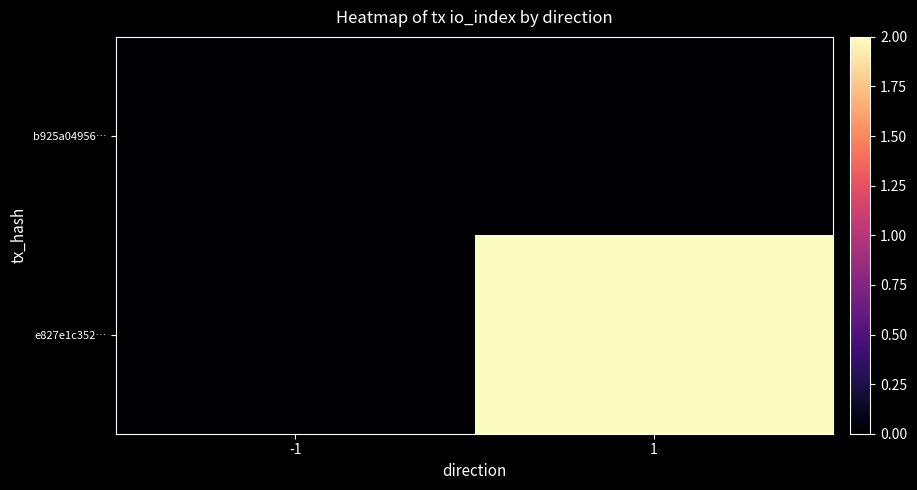

Reading left to right, extract all data points from this chart.

b925a04956…: -1=0	1=0
e827e1c352…: -1=0	1=2